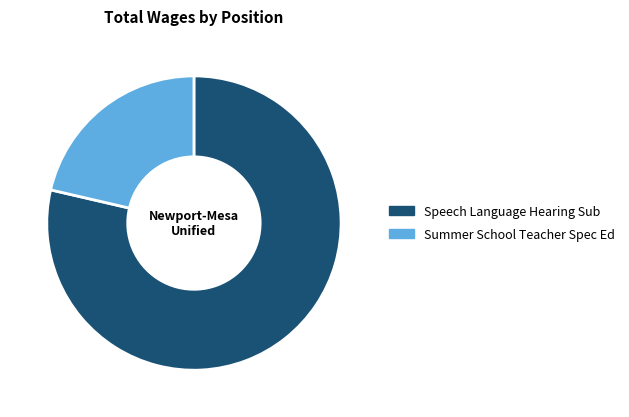

Rank the categories by value from highest to lowest.

Speech Language Hearing Sub, Summer School Teacher Spec Ed